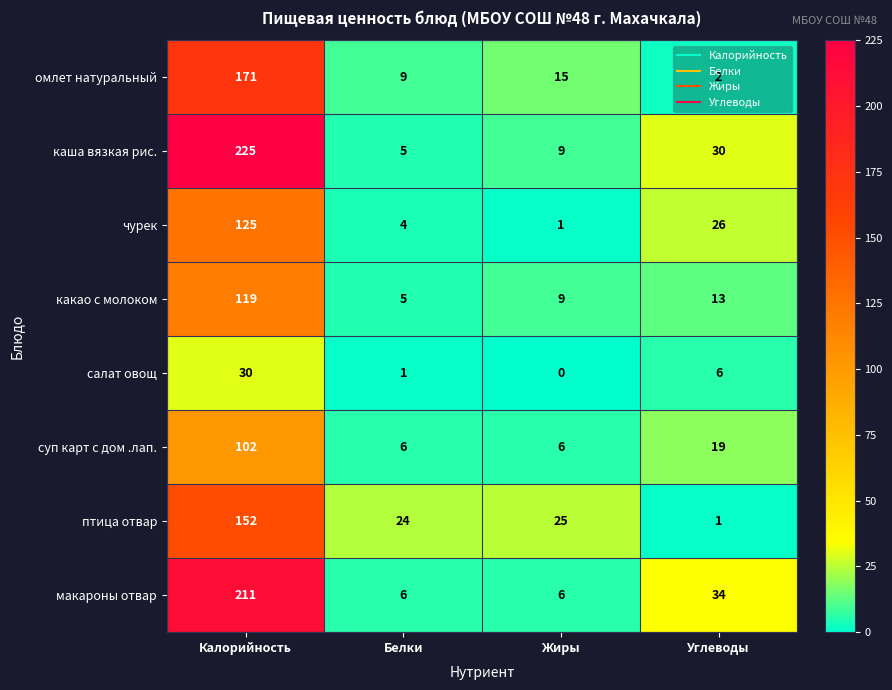

At Калорийность, list the series in order from largest to smallest.

каша вязкая рис., макароны отвар, омлет натуральный, птица отвар, чурек, какао с молоком, суп карт с дом .лап., салат овощ